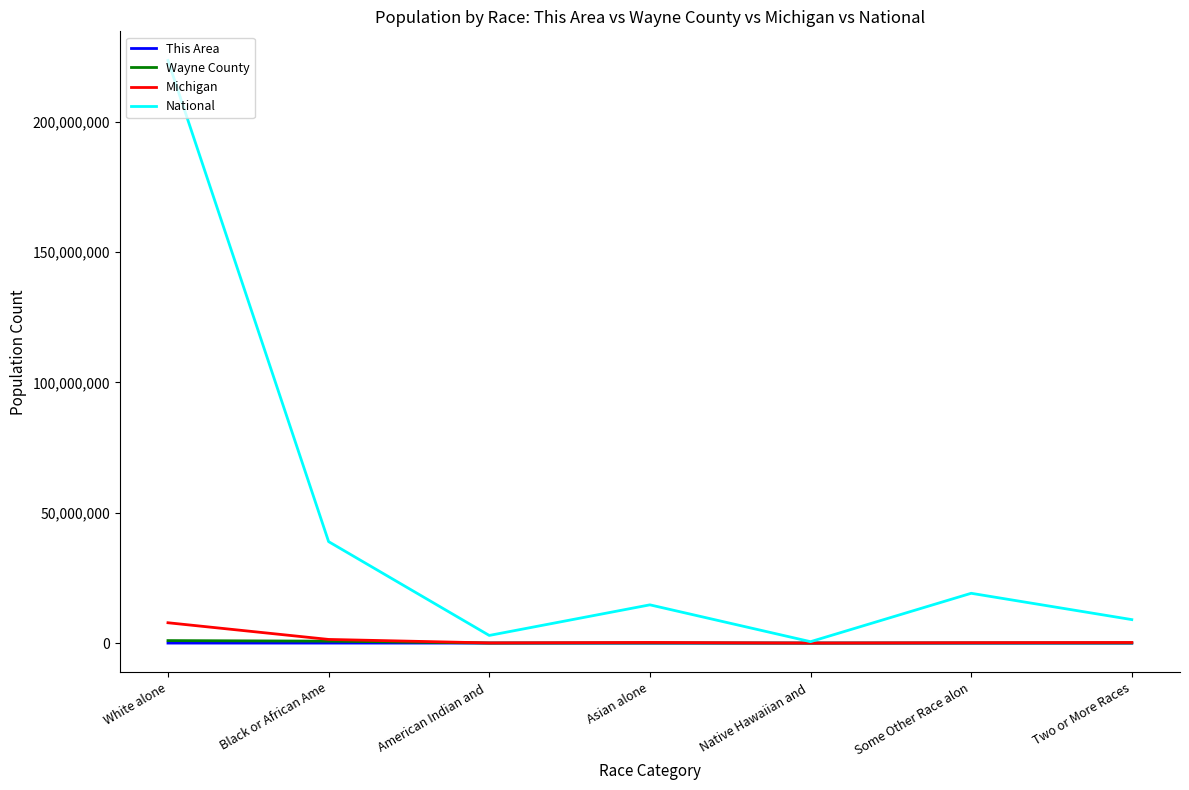

At which category is the sum across all series the highest?

White alone